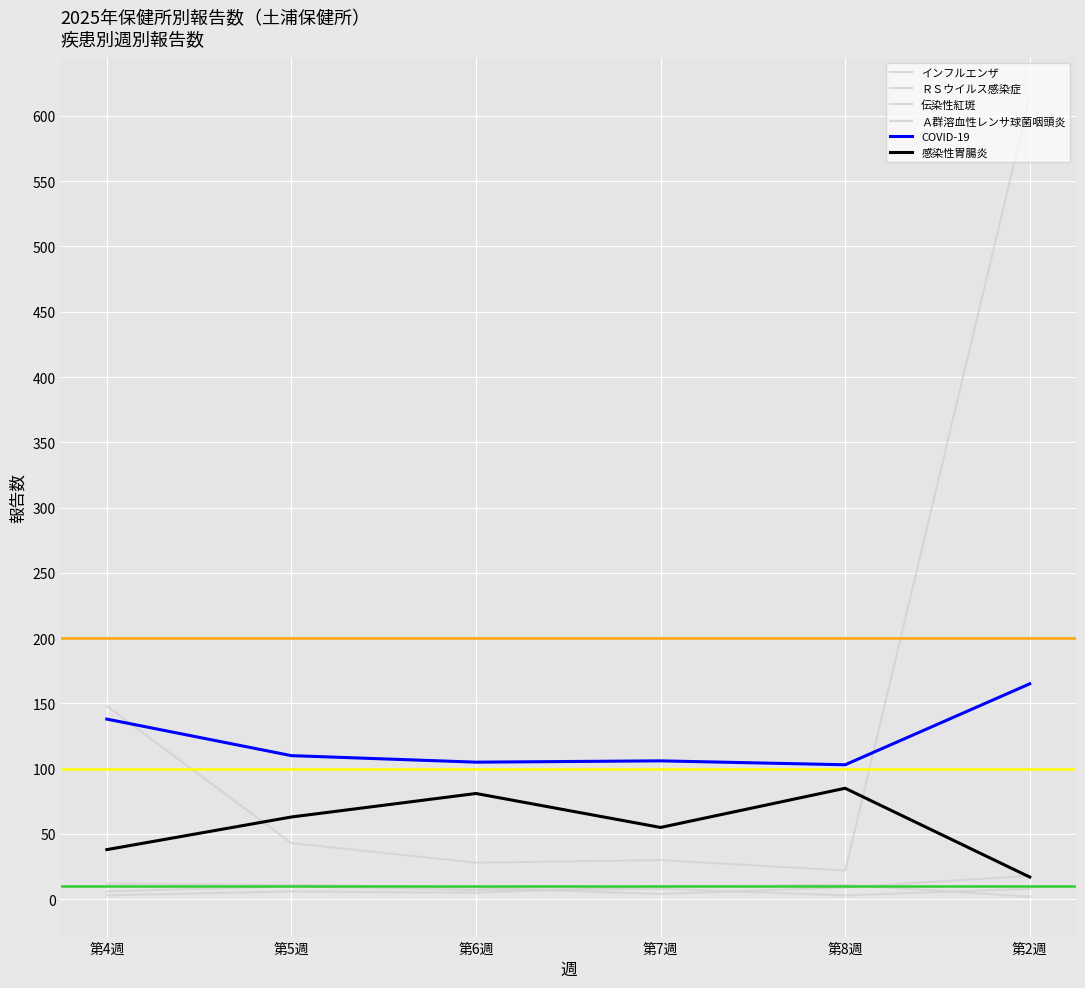

True or false: インフルエンザ and 伝染性紅斑 intersect in this chart.

False